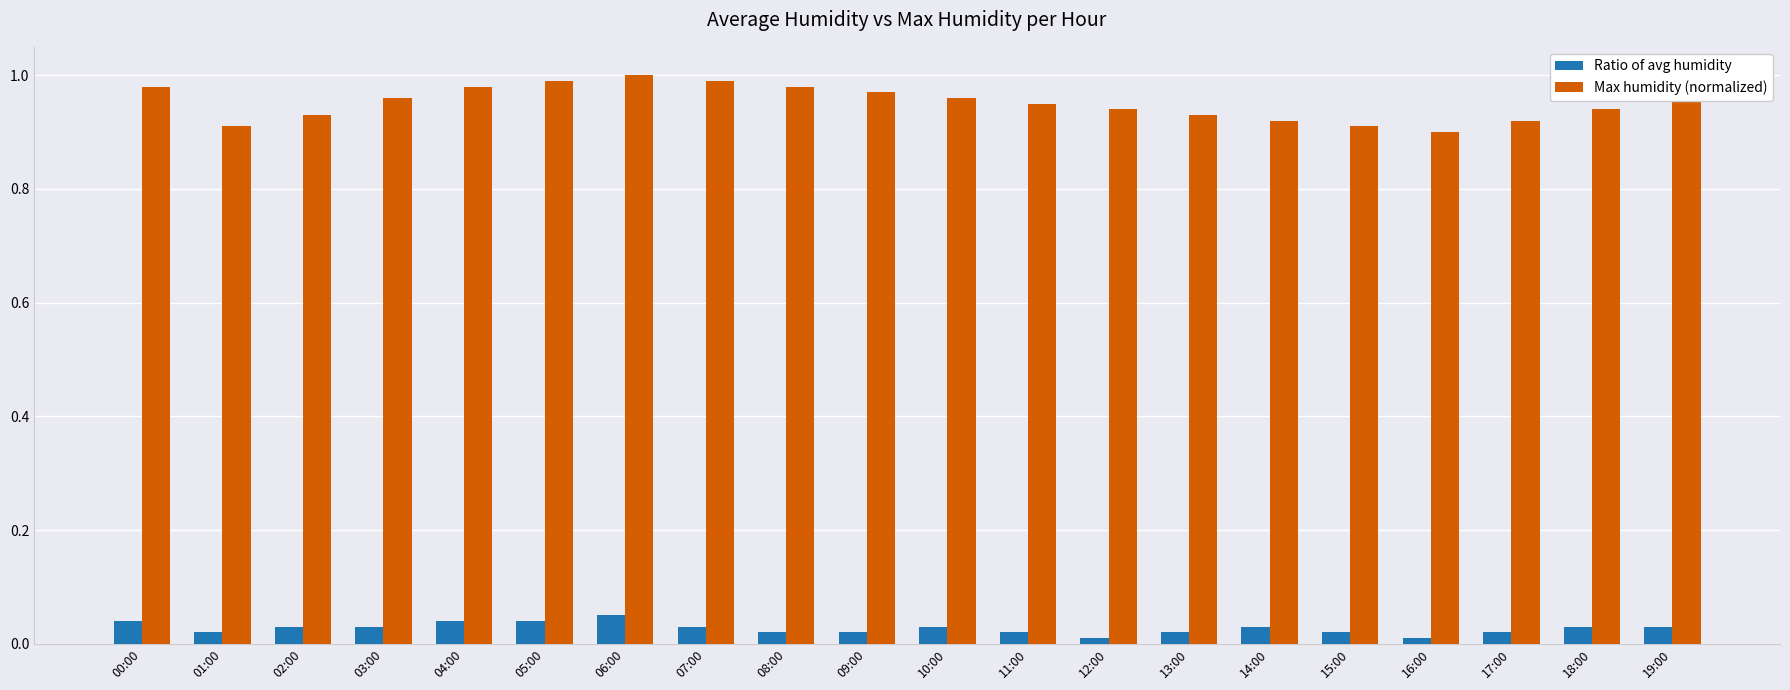

How many data points does each series have?

20